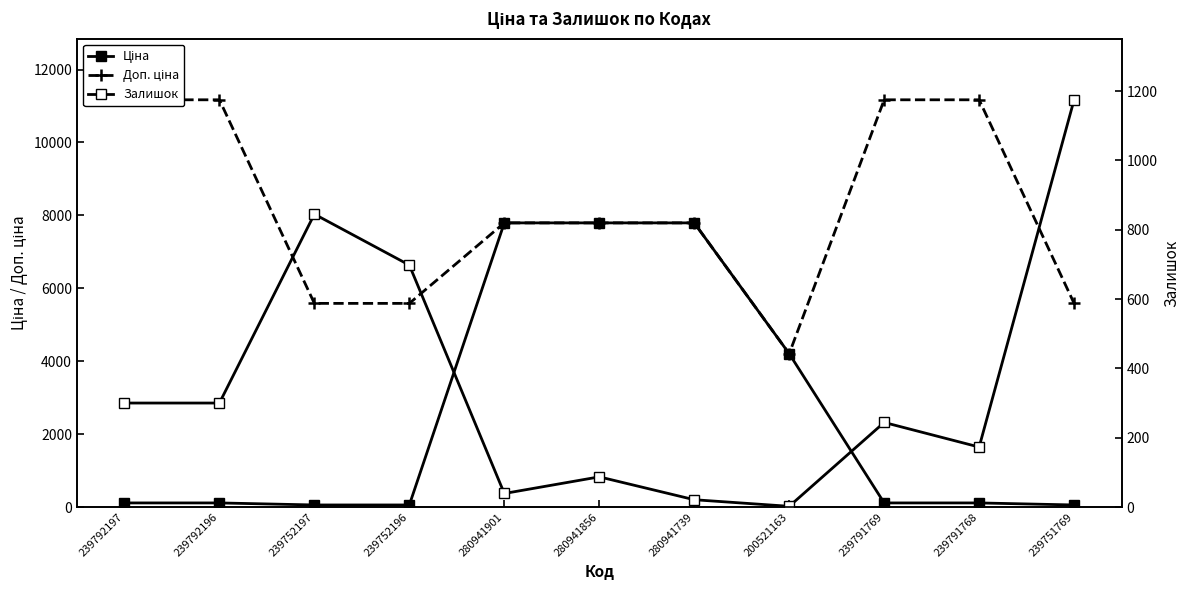

What is the difference between the highest and lowest values at 280941901?

7753.9